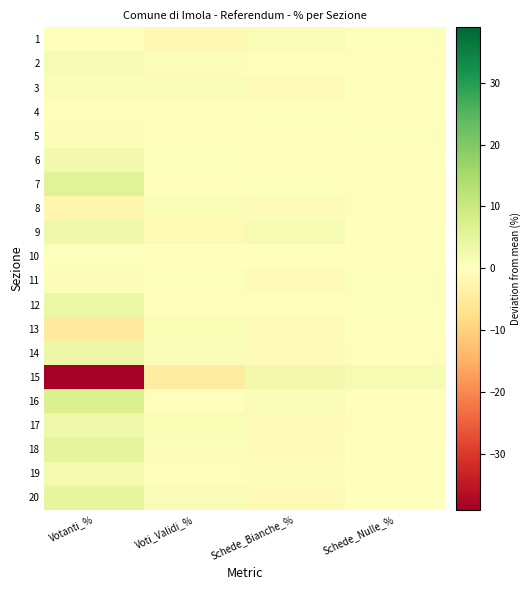

Reading left to right, transcribe all the data shown in this chart.

1: Votanti_%=-0.1	Voti_Validi_%=-1.6	Schede_Bianche_%=1.1	Schede_Nulle_%=0.5
2: Votanti_%=1.6	Voti_Validi_%=0.8	Schede_Bianche_%=-0.4	Schede_Nulle_%=-0.3
3: Votanti_%=1.1	Voti_Validi_%=1.0	Schede_Bianche_%=-0.8	Schede_Nulle_%=-0.2
4: Votanti_%=-0.5	Voti_Validi_%=-0.6	Schede_Bianche_%=0.5	Schede_Nulle_%=0.1
5: Votanti_%=0.8	Voti_Validi_%=-0.2	Schede_Bianche_%=-0.3	Schede_Nulle_%=0.5
6: Votanti_%=2.5	Voti_Validi_%=0.5	Schede_Bianche_%=-0.5	Schede_Nulle_%=0.0
7: Votanti_%=5.8	Voti_Validi_%=-0.3	Schede_Bianche_%=0.6	Schede_Nulle_%=-0.3
8: Votanti_%=-2.1	Voti_Validi_%=1.5	Schede_Bianche_%=-0.9	Schede_Nulle_%=-0.6
9: Votanti_%=3.2	Voti_Validi_%=-1.5	Schede_Bianche_%=1.7	Schede_Nulle_%=-0.3
10: Votanti_%=0.6	Voti_Validi_%=0.2	Schede_Bianche_%=0.1	Schede_Nulle_%=-0.2
11: Votanti_%=0.8	Voti_Validi_%=0.3	Schede_Bianche_%=-0.7	Schede_Nulle_%=0.4
12: Votanti_%=3.9	Voti_Validi_%=-0.5	Schede_Bianche_%=0.1	Schede_Nulle_%=0.4
13: Votanti_%=-5.0	Voti_Validi_%=1.3	Schede_Bianche_%=-1.1	Schede_Nulle_%=-0.3
14: Votanti_%=3.8	Voti_Validi_%=0.9	Schede_Bianche_%=-0.6	Schede_Nulle_%=-0.3
15: Votanti_%=-39.0	Voti_Validi_%=-4.3	Schede_Bianche_%=2.7	Schede_Nulle_%=1.6
16: Votanti_%=7.1	Voti_Validi_%=-0.5	Schede_Bianche_%=1.1	Schede_Nulle_%=-0.6
17: Votanti_%=3.1	Voti_Validi_%=1.5	Schede_Bianche_%=-1.2	Schede_Nulle_%=-0.3
18: Votanti_%=5.1	Voti_Validi_%=0.8	Schede_Bianche_%=-0.7	Schede_Nulle_%=-0.1
19: Votanti_%=2.4	Voti_Validi_%=-0.5	Schede_Bianche_%=0.8	Schede_Nulle_%=-0.3
20: Votanti_%=4.8	Voti_Validi_%=1.1	Schede_Bianche_%=-1.2	Schede_Nulle_%=0.1